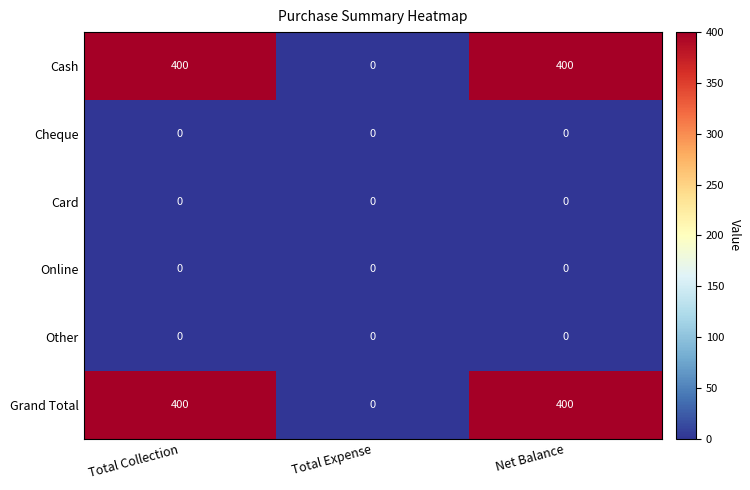

What is the difference between the Cash values at Net Balance and Total Expense?

400